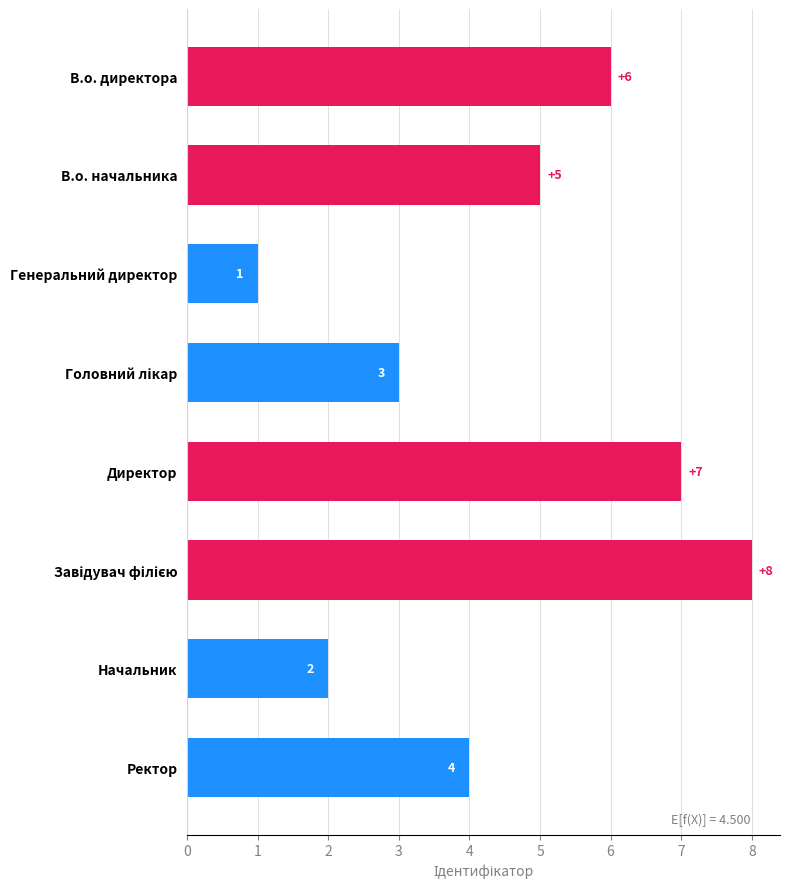

Approximately how many times larger is the value at Ректор compared to В.о. начальника?

0.8